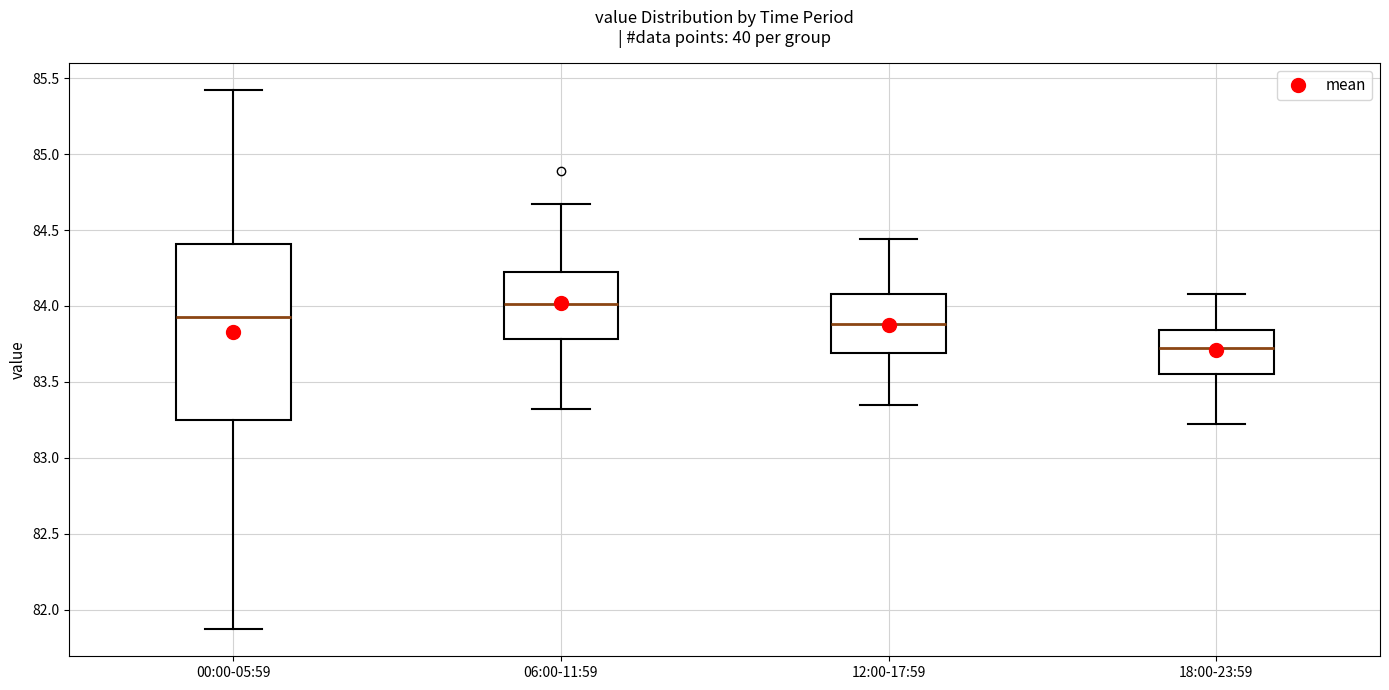

Where does the upper whisker of the box for 18:00-23:59 end on the y-axis? The values are not printed on the chart, so give them approximately, as read against the axis.

84.10